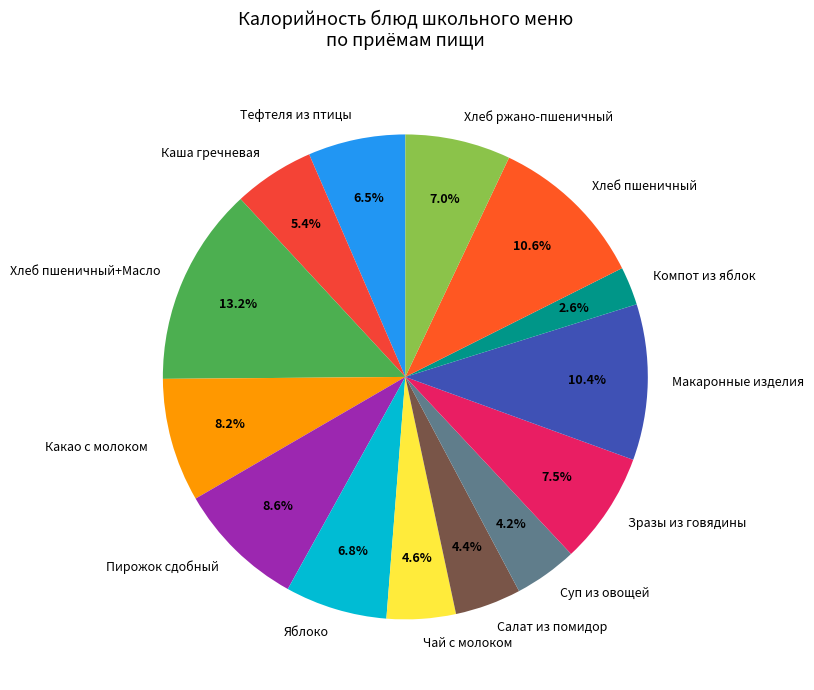

Does any single category account for the majority?

No